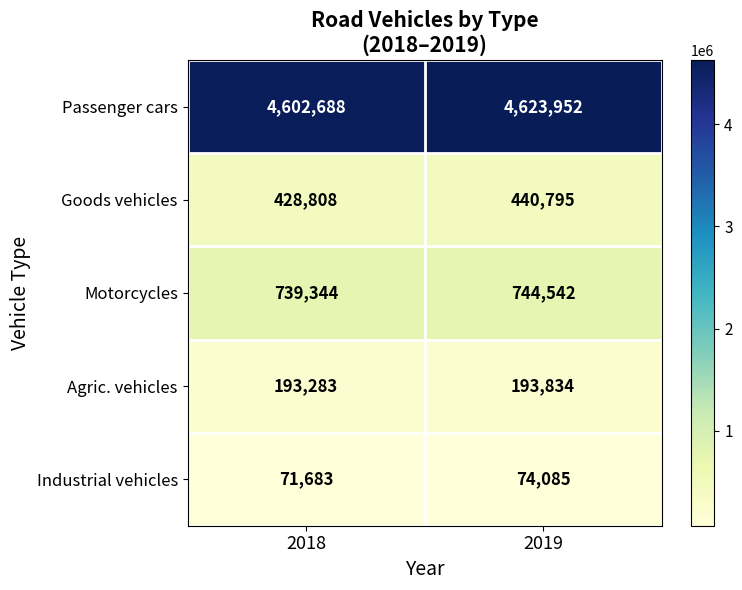

True or false: Industrial vehicles has a value of 123415 at 2018.

False